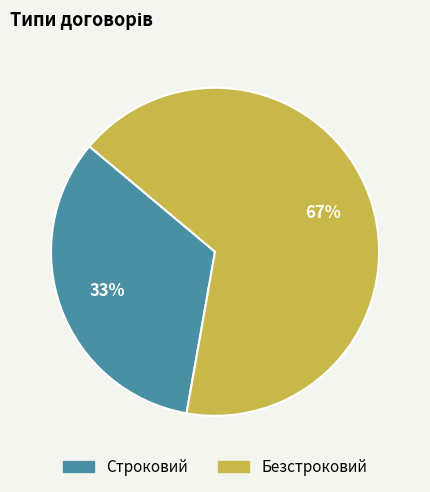

To the nearest percent, what percentage of the pie is Безстроковий?

67%